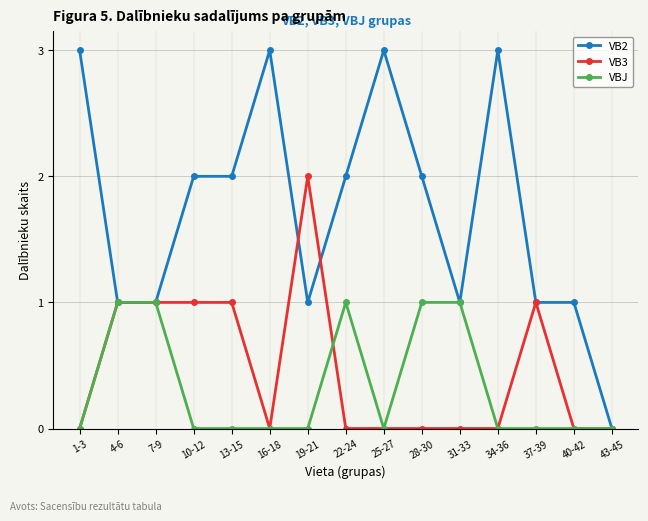

How many values in VB2 are above zero?

14